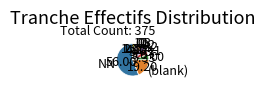

True or false: 12 accounts for 4% of the total.

True